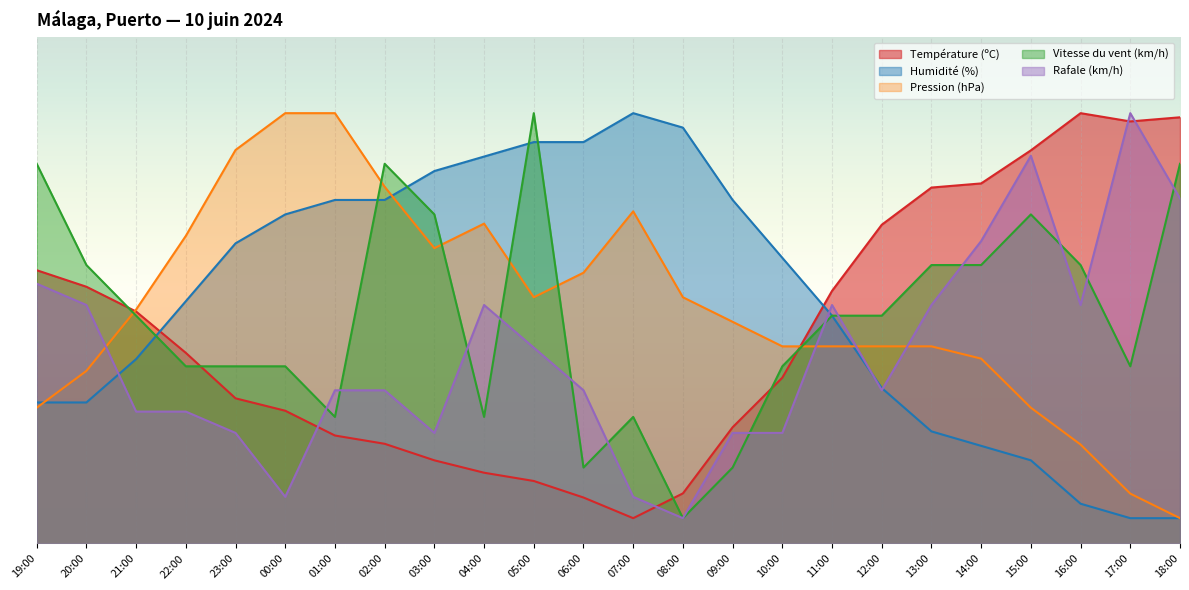

Between 21:00 and 22:00, which series saw the biggest shift?

Pression (hPa)